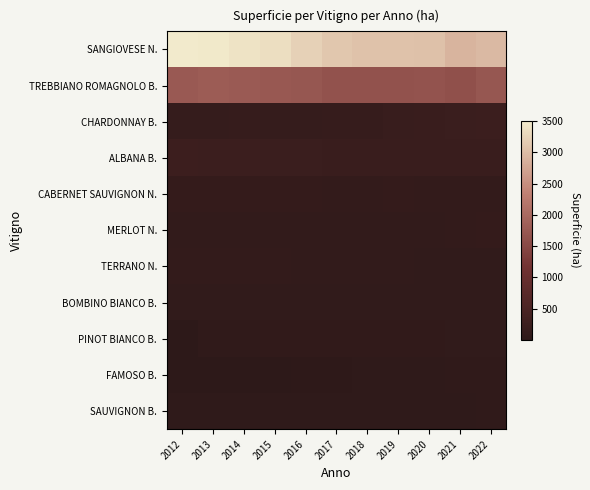

Which label corresponds to the smallest value in the chart?

2012